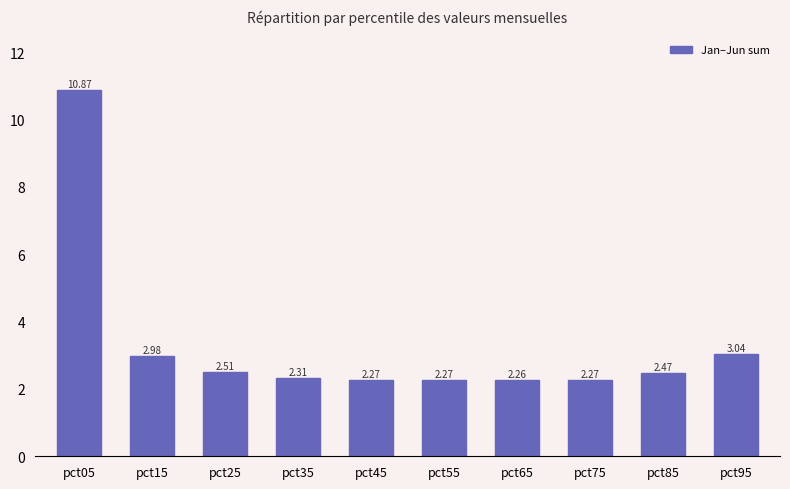

How many bars are there in total?

10